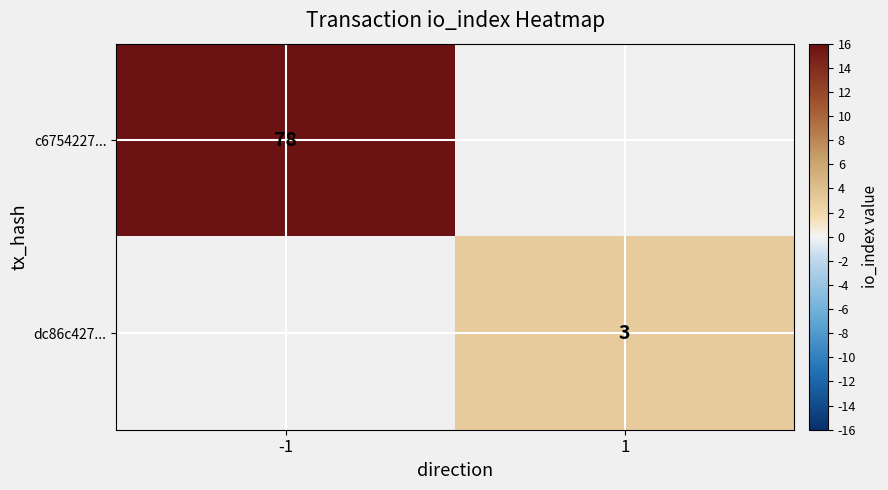

The value of dc86c427... at 1 is 3. True or false?

True